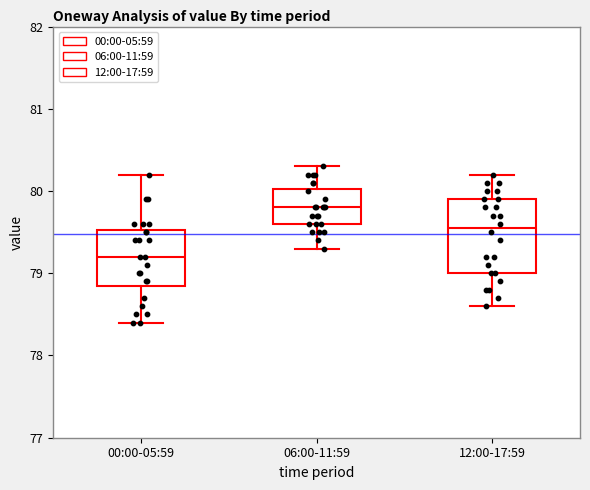

Where does the upper whisker of the box for 12:00-17:59 end on the y-axis? The values are not printed on the chart, so give them approximately, as read against the axis.

80.2